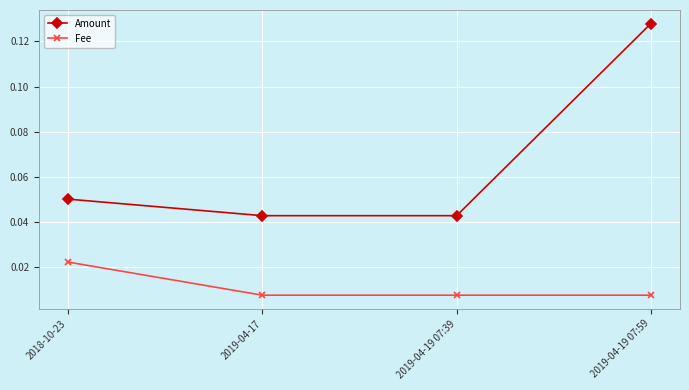

At which category is the sum across all series the highest?

2019-04-19 07:59